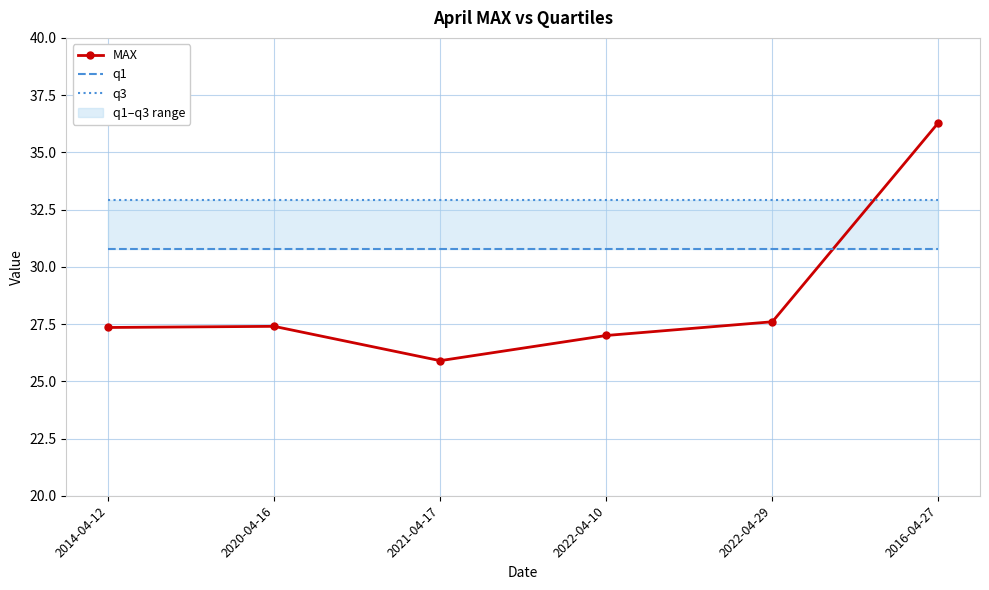

What is the sum of the MAX values at 2022-04-29 and 2022-04-10?

54.6